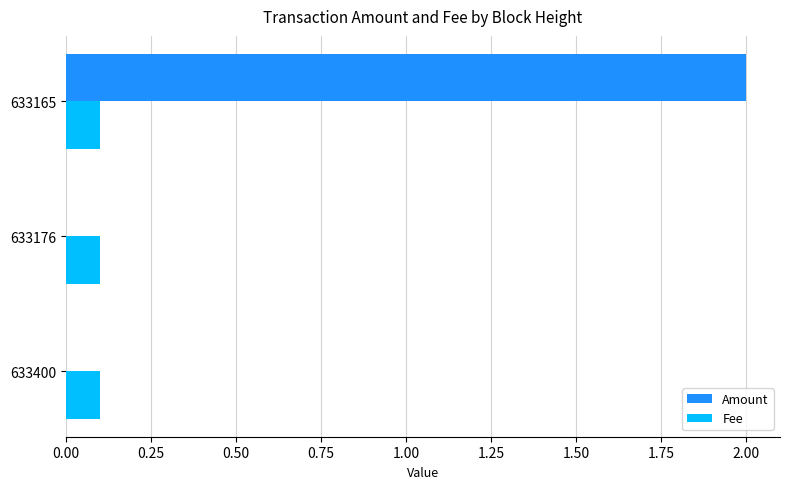

What is the sum of all Fee values?

0.3